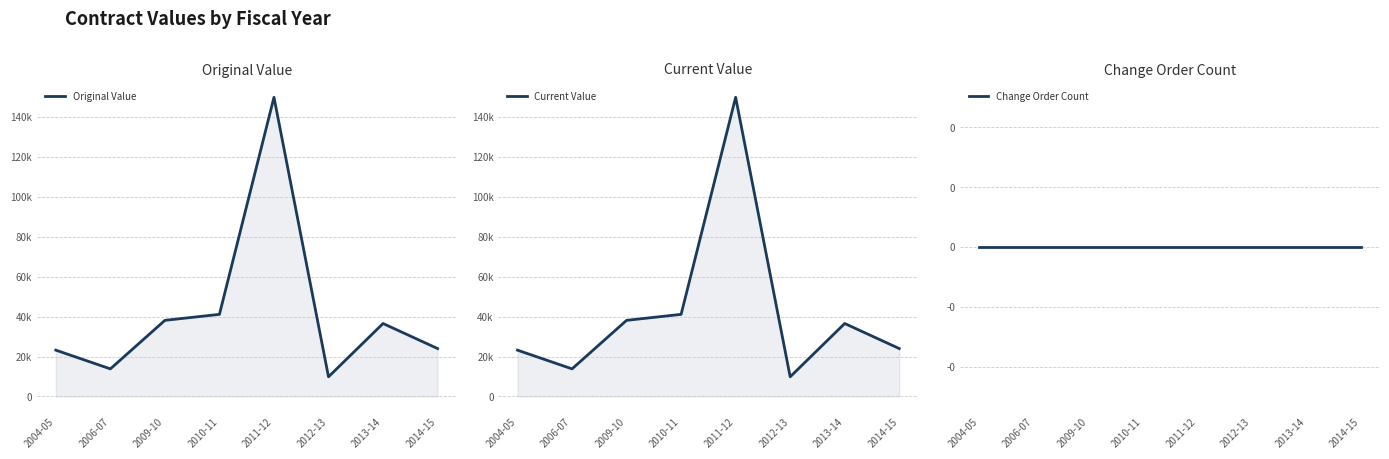

The value of Current Value at 2011-12 is 243252.2. True or false?

False